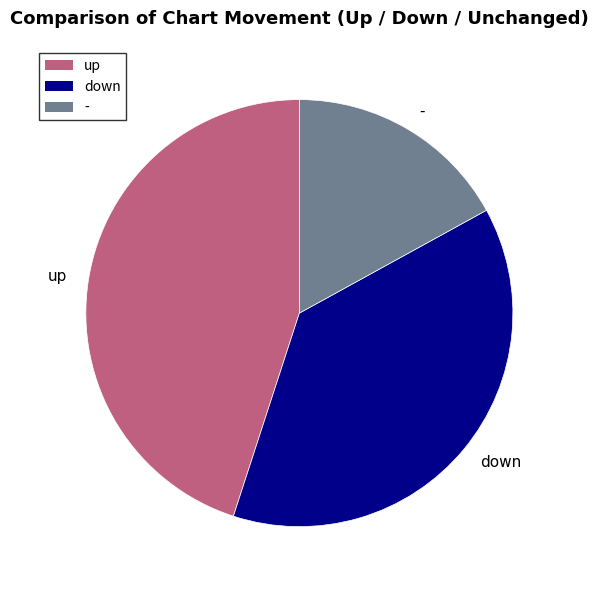

Rank the categories by value from lowest to highest.

-, down, up